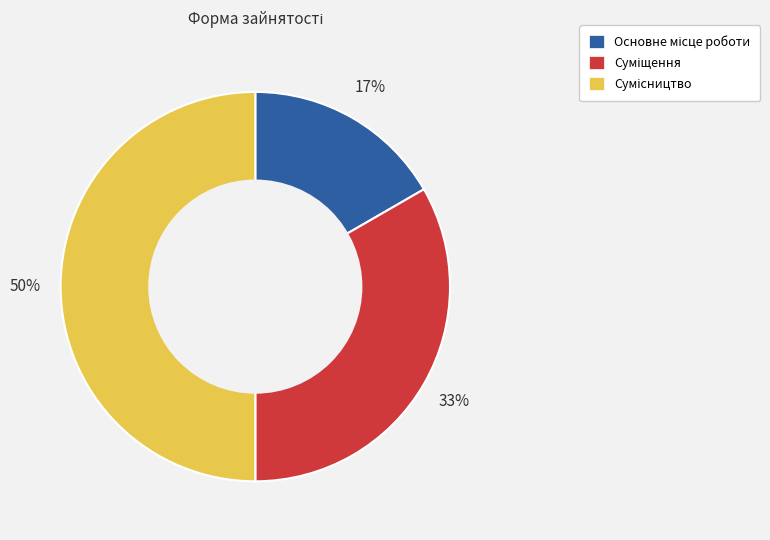

To the nearest percent, what is the average slice percentage?

33%